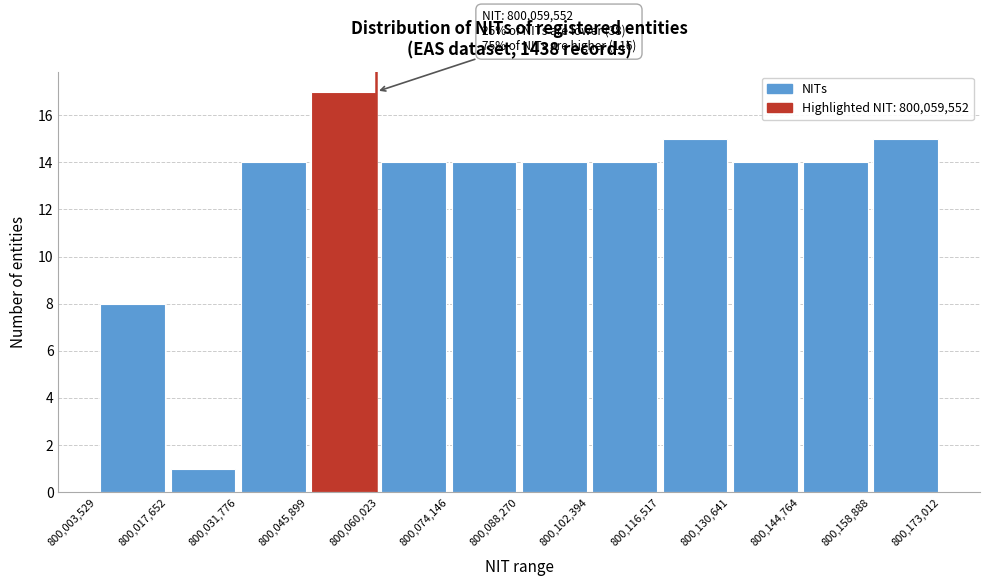

Over which range of the x-axis is the bar tallest?

800,045,899 to 800,060,023